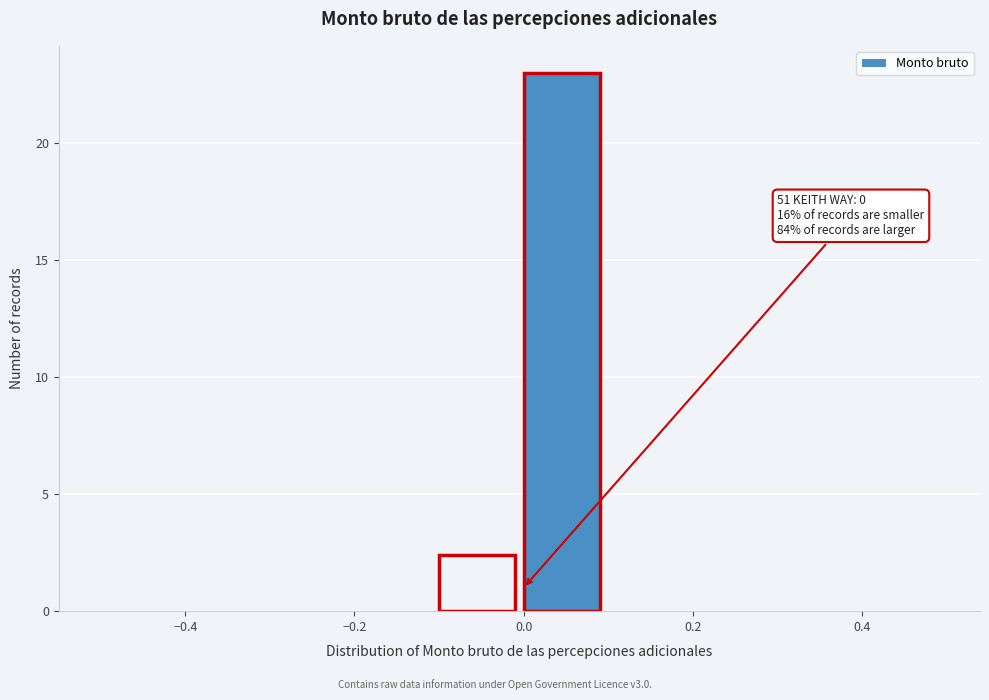

Which range on the x-axis has the tallest bar?

0.0 to 0.1